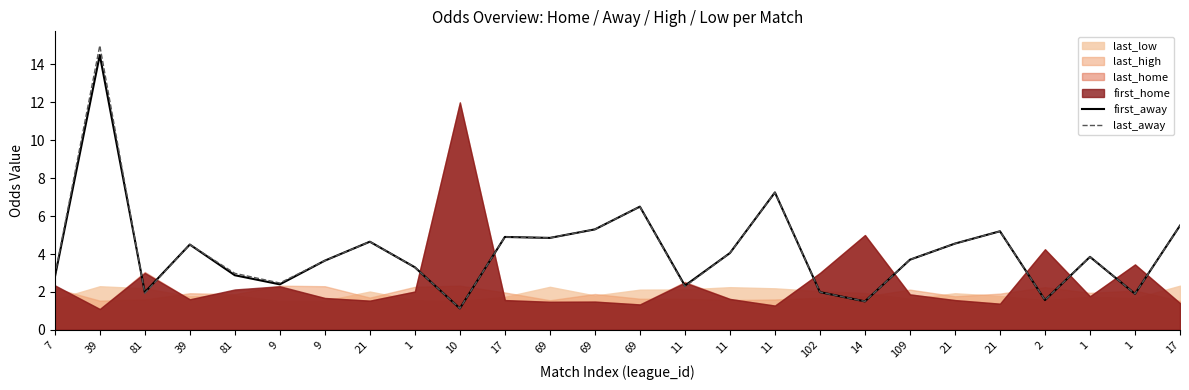

The last_away series shows 2.1 at 69. True or false?

False